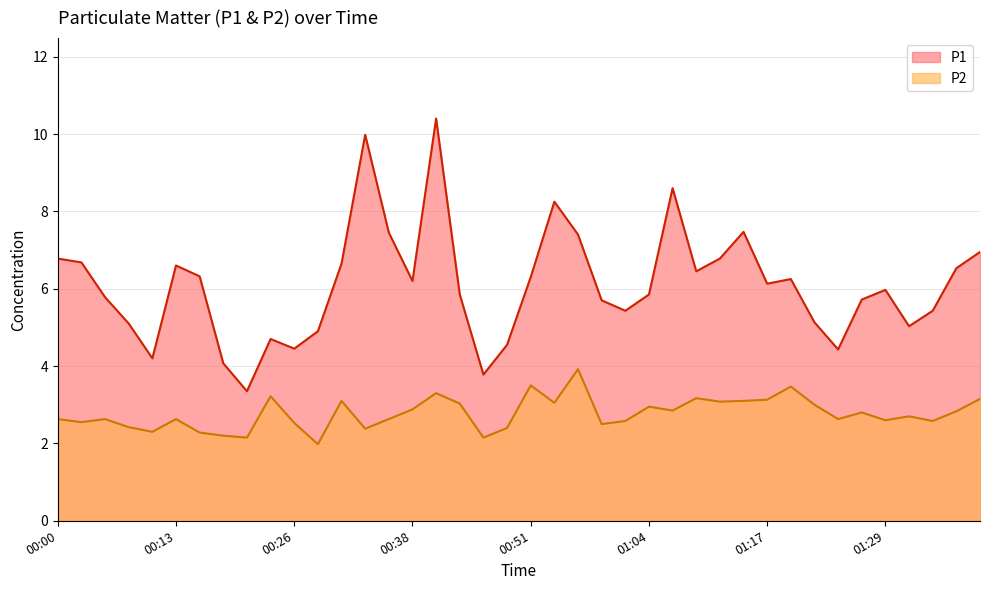

What is the maximum value shown in the chart?

10.4